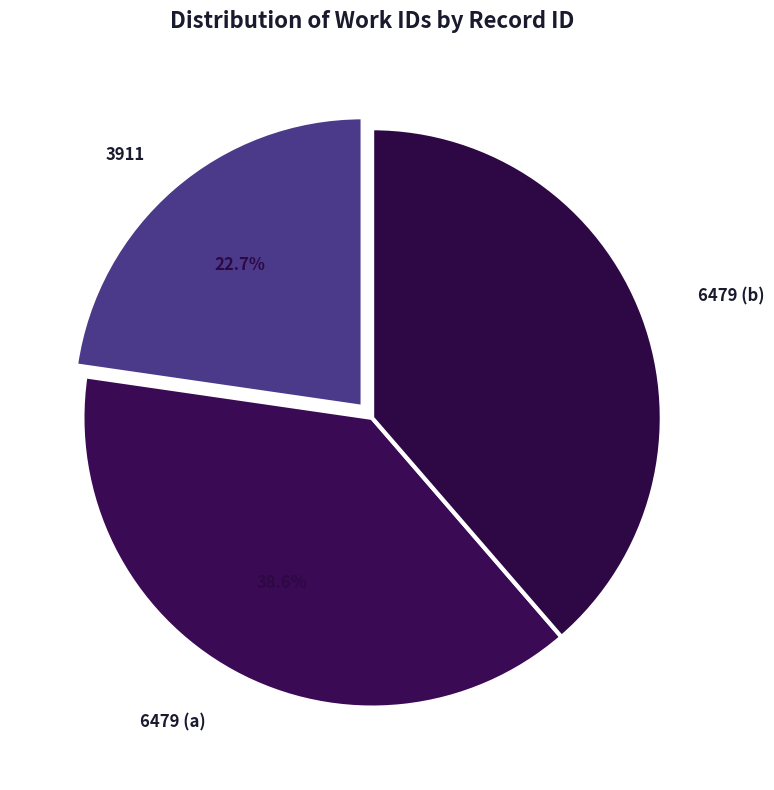

What percentage do 3911 and 6479 (b) together represent?

61.4%